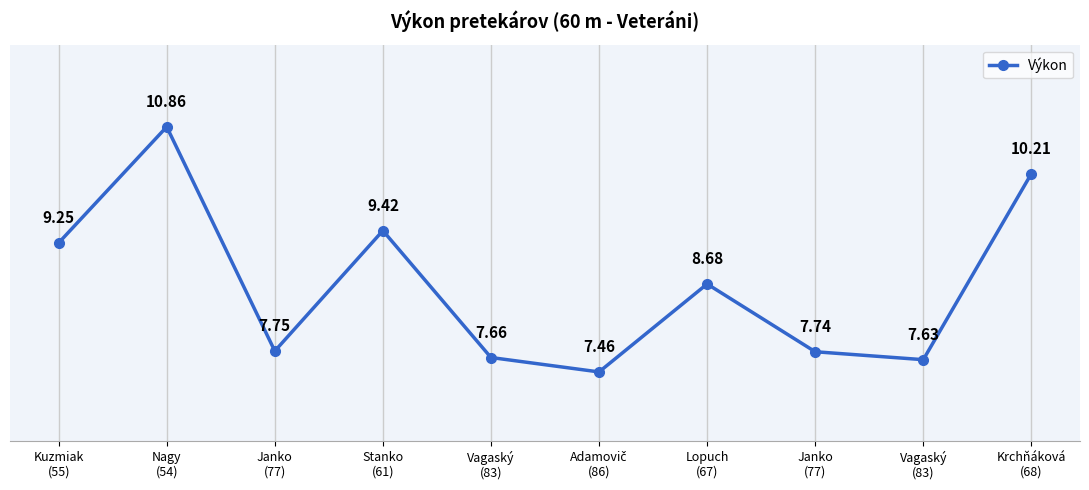

What is the maximum value shown in the chart?

10.9